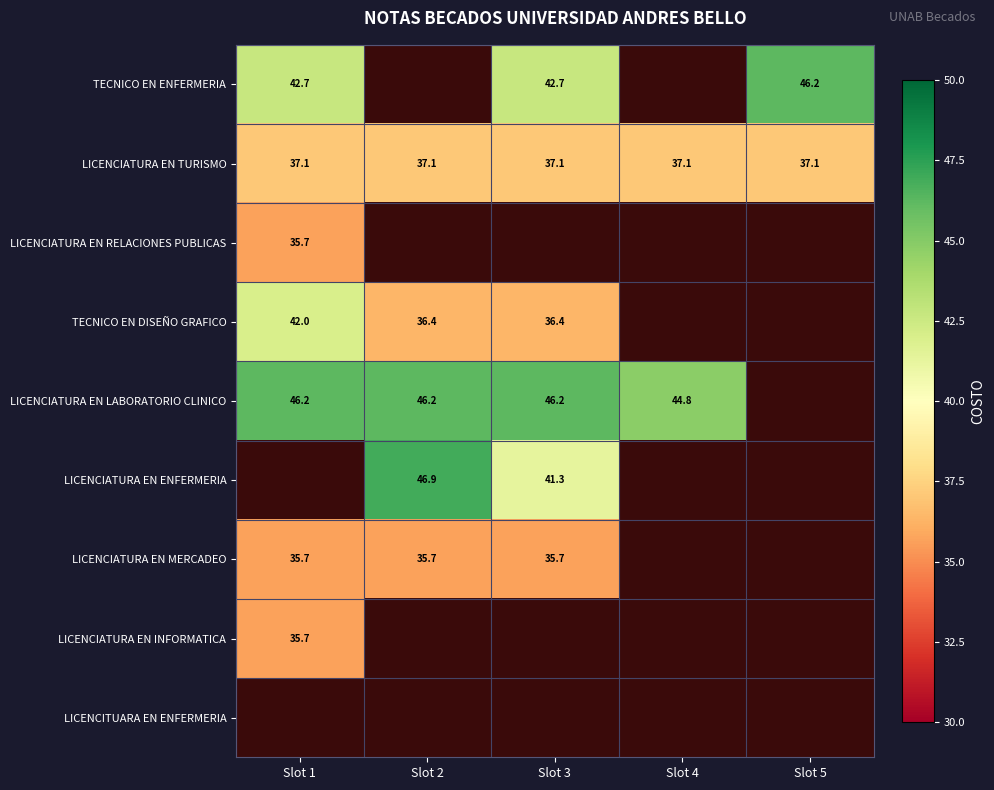

Is the value of LICENCIATURA EN TURISMO at Slot 5 greater than the value of TECNICO EN ENFERMERIA at Slot 3?

No